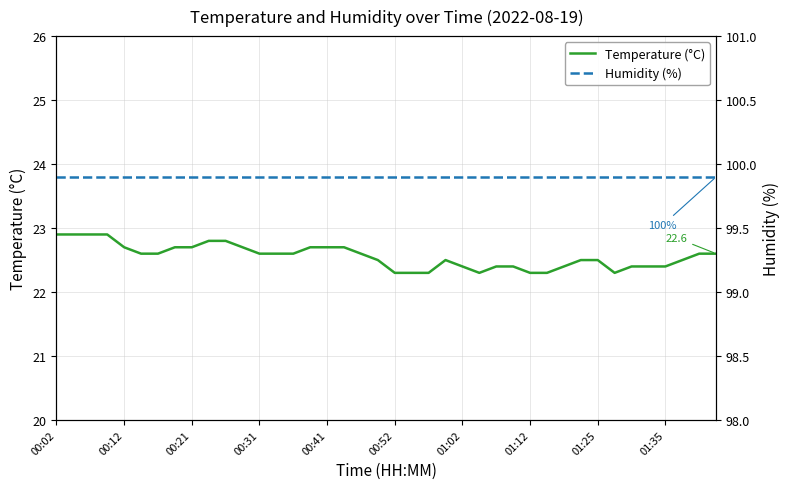

What are all the series names shown in the legend?

Temperature (°C), Humidity (%)